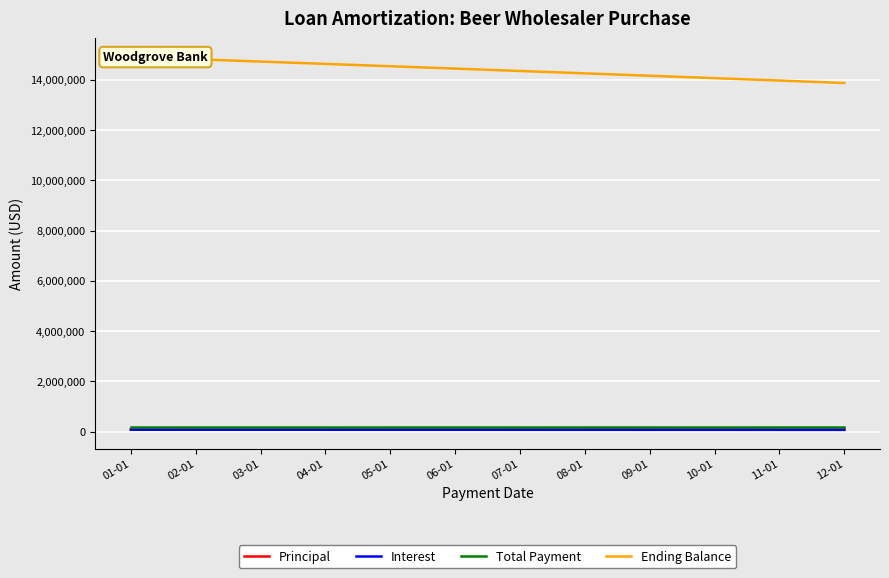

Reading right to left, what are all the values shown in this chart?

Principal: 12-01=96692.7	11-01=96211.6	10-01=95733.0	09-01=95256.7	08-01=94782.8	07-01=94311.2	06-01=93842.0	05-01=93375.1	04-01=92910.6	03-01=92448.3	02-01=91988.4	01-01=91530.8
Interest: 12-01=69838.0	11-01=70319.1	10-01=70797.8	09-01=71274.1	08-01=71748.0	07-01=72219.5	06-01=72688.7	05-01=73155.6	04-01=73620.2	03-01=74082.4	02-01=74542.3	01-01=75000.0
Total Payment: 12-01=166530.8	11-01=166530.8	10-01=166530.8	09-01=166530.8	08-01=166530.8	07-01=166530.8	06-01=166530.8	05-01=166530.8	04-01=166530.8	03-01=166530.8	02-01=166530.8	01-01=166530.8
Ending Balance: 12-01=13870916.7	11-01=13967609.4	10-01=14063821.0	09-01=14159554.0	08-01=14254810.7	07-01=14349593.5	06-01=14443904.7	05-01=14537746.8	04-01=14631121.9	03-01=14724032.5	02-01=14816480.8	01-01=14908469.2